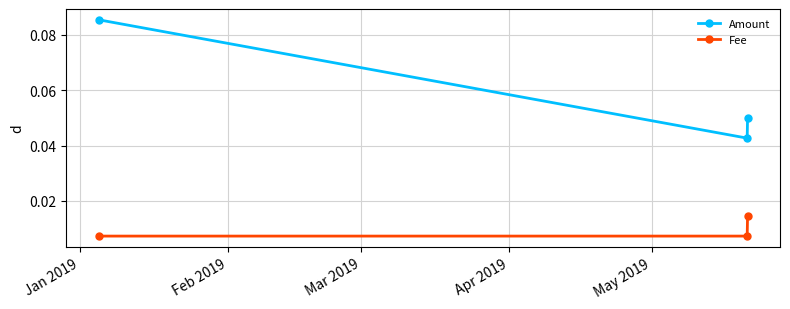

Which series has the largest range (max minus min)?

Amount